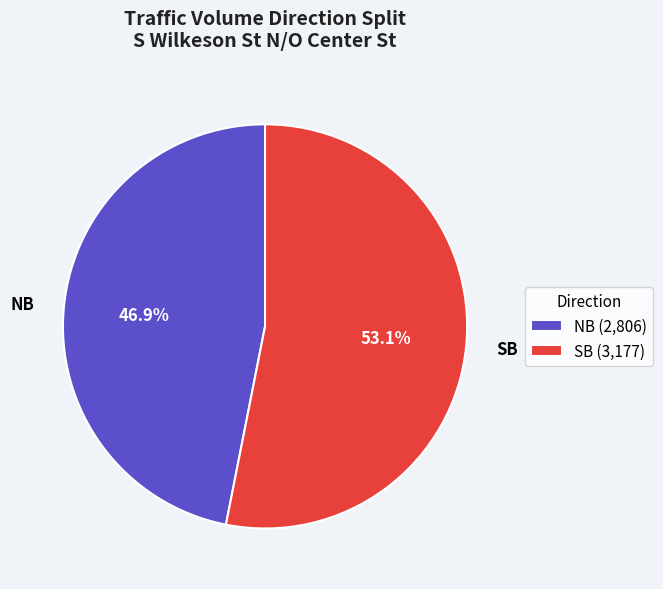

Which slice is the smallest?

NB